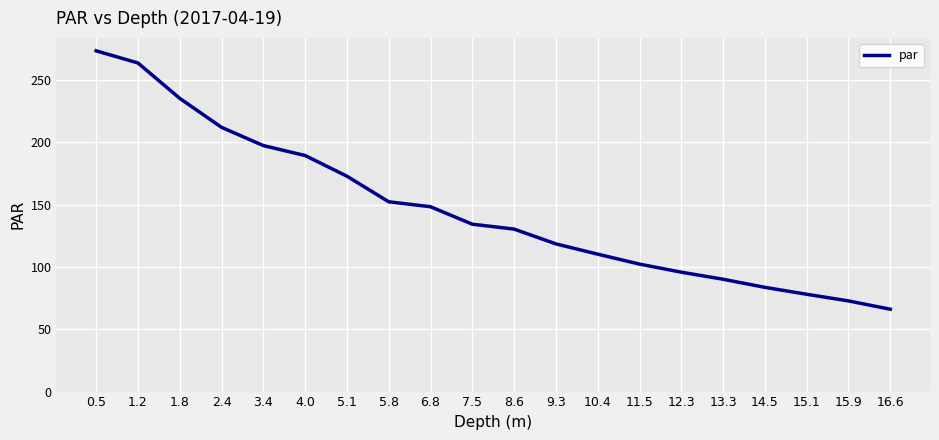

Count the number of values greater than 134.

10